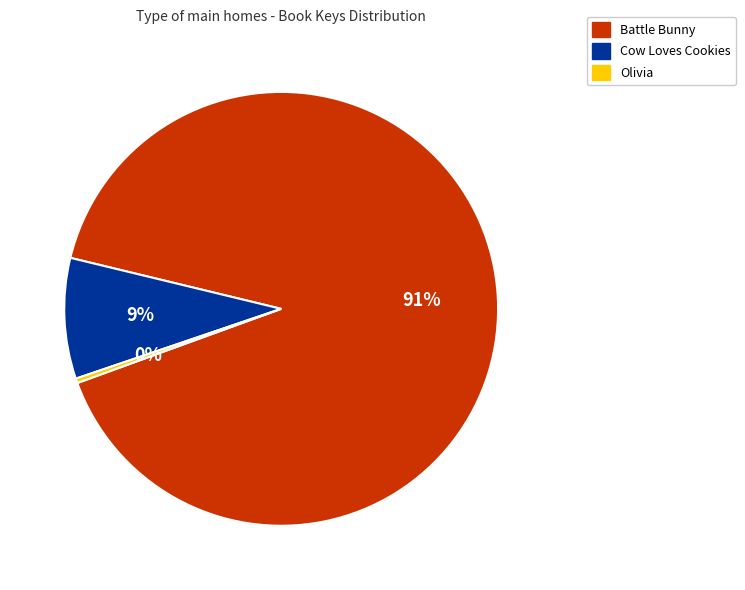

Which category has the smallest portion of the pie?

Olivia